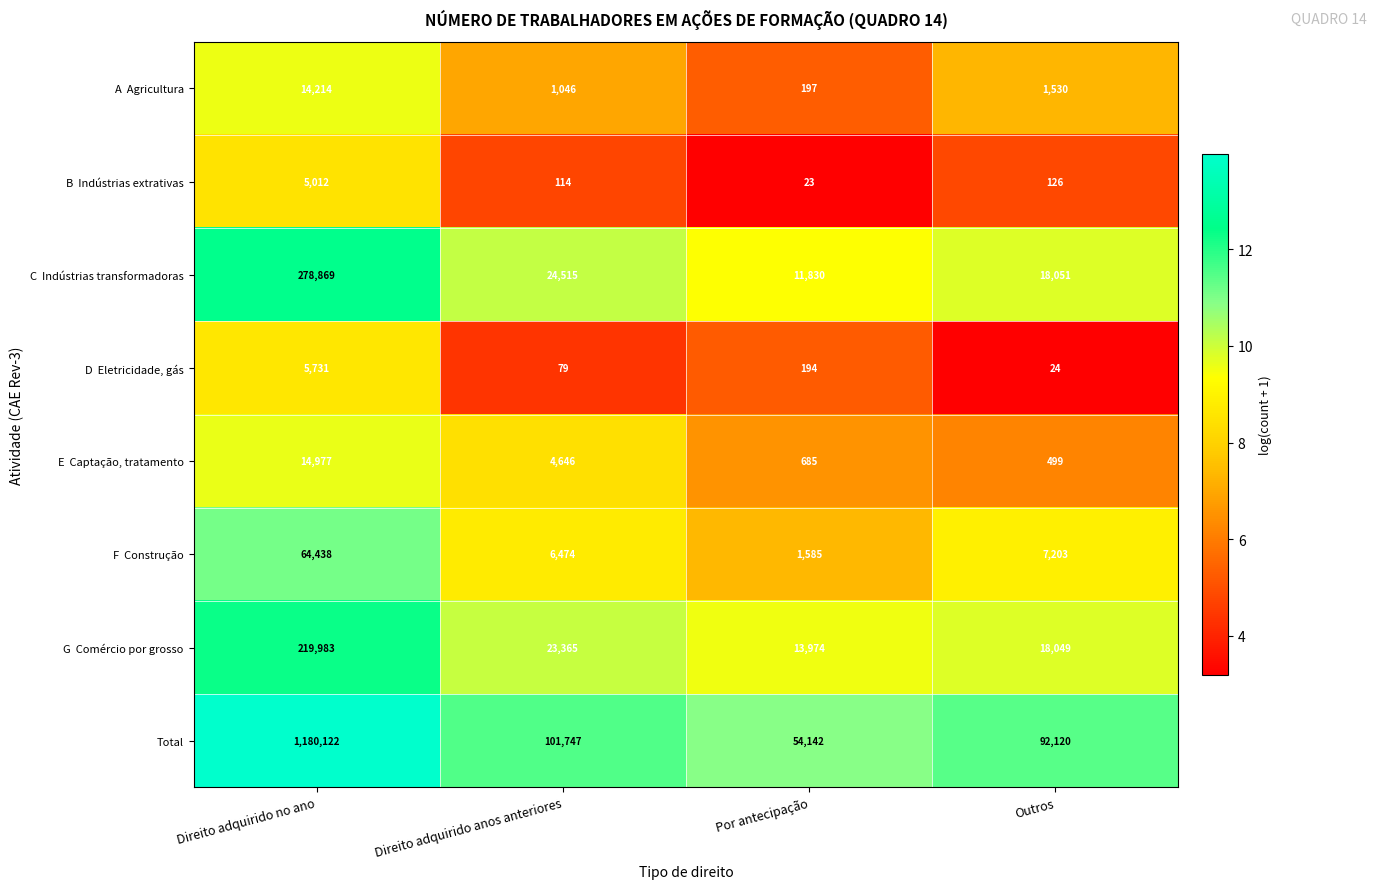

What is the difference between the highest and lowest values at Por antecipação?

54119